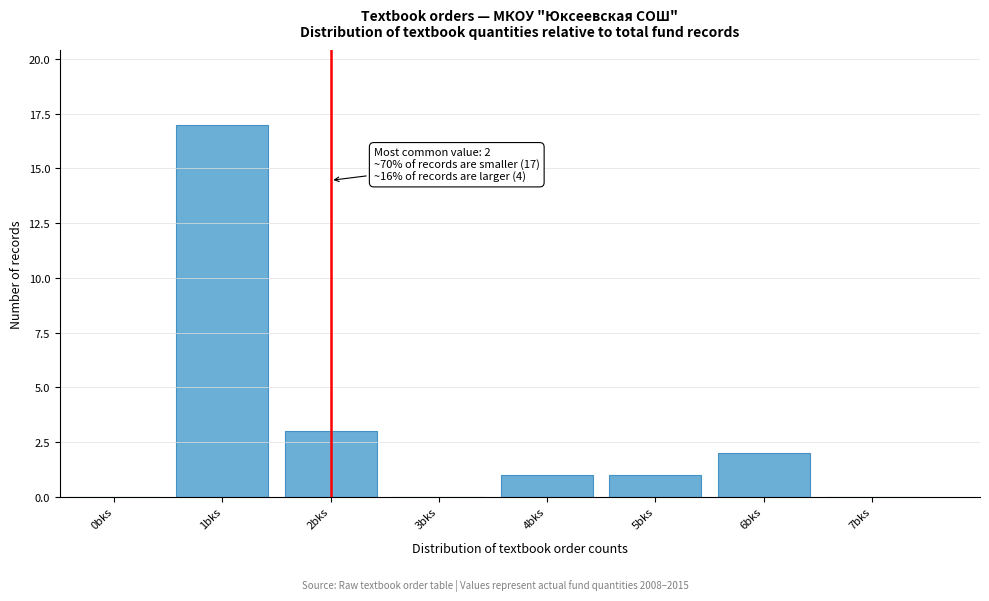

Reading right to left, extract all data points from this chart.

7bks=0	6bks=2	5bks=1	4bks=1	3bks=0	2bks=3	1bks=17	0bks=0